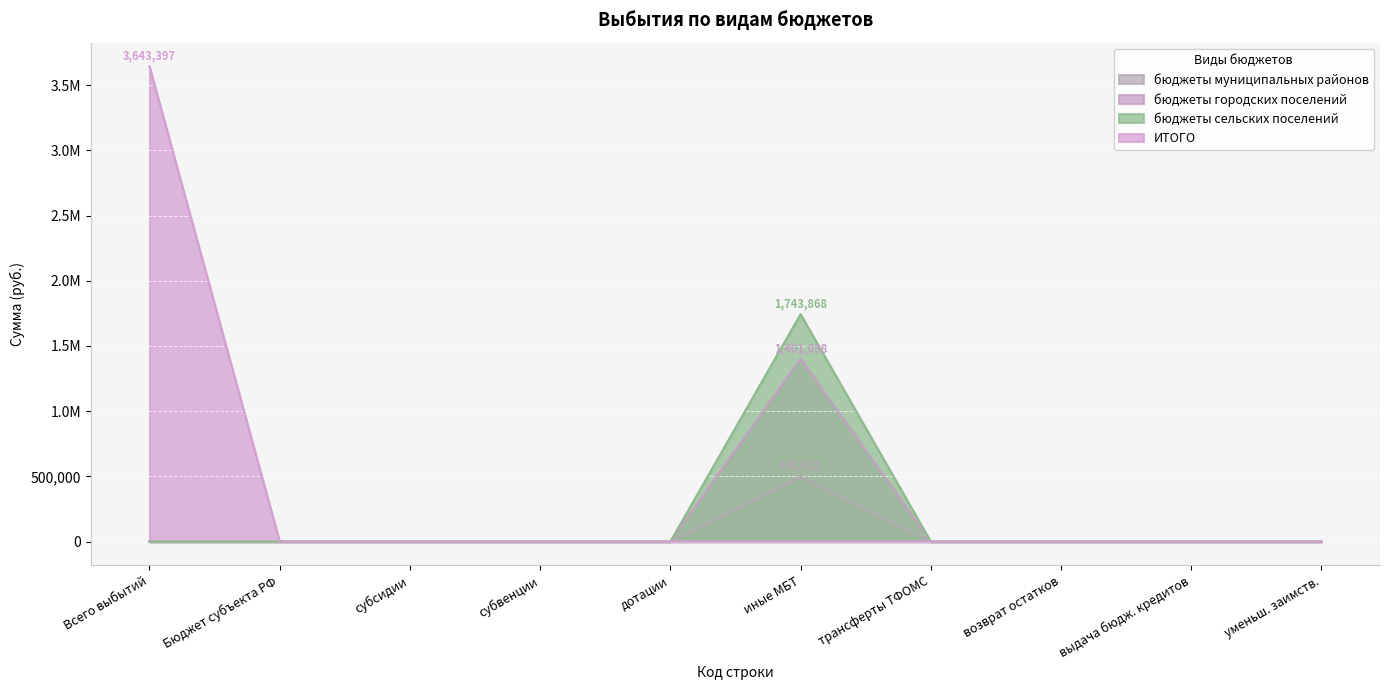

The value of ИТОГО at выдача бюдж. кредитов is 2049297. True or false?

False